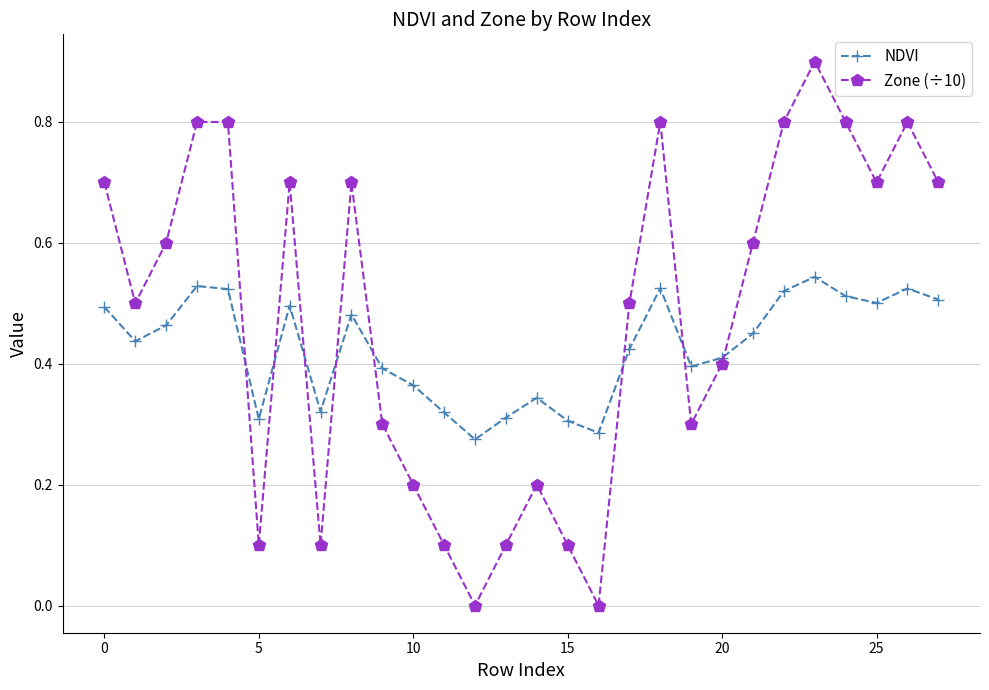

How many NDVI values are between 0 and 1?

28